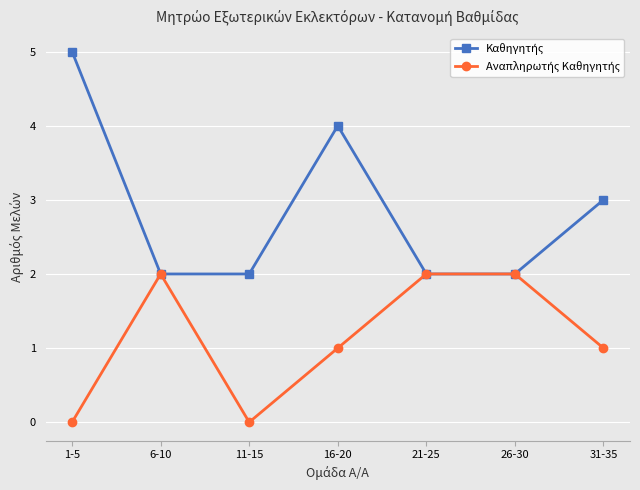

What is the total value across all series at 21-25?

4